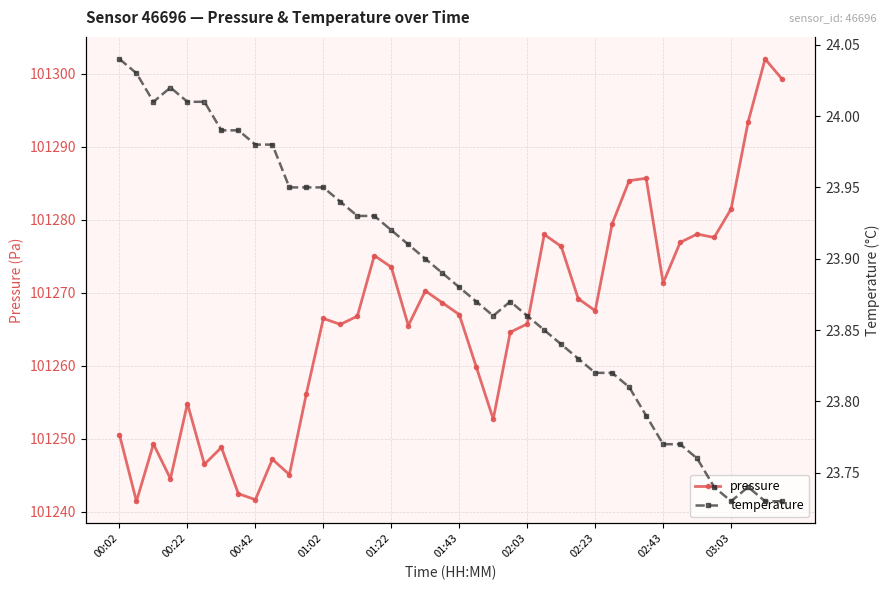

Which series has the largest range (max minus min)?

pressure